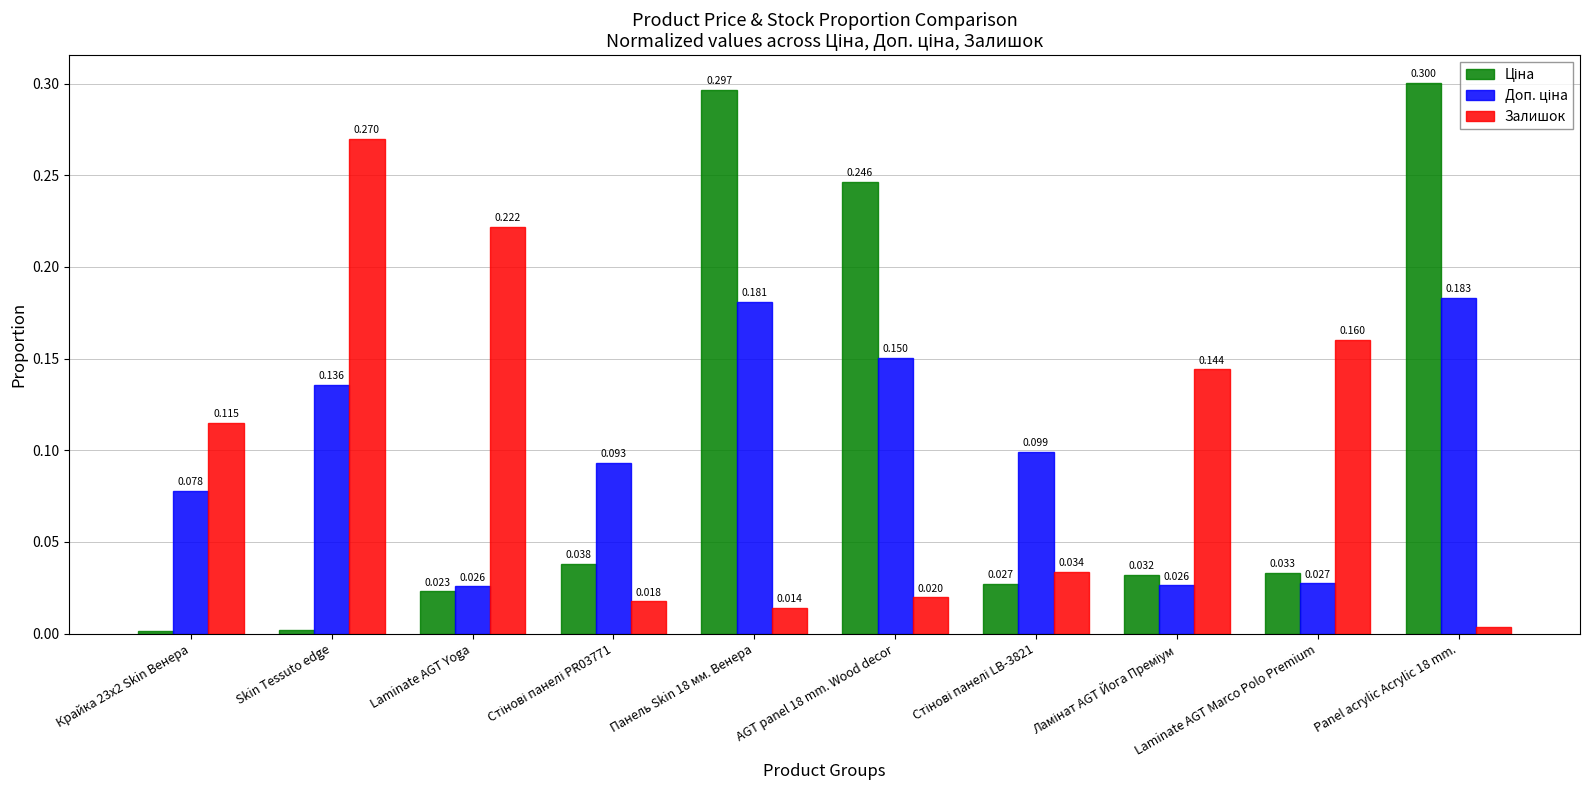

At how many categories does at least one series exceed 0?

10